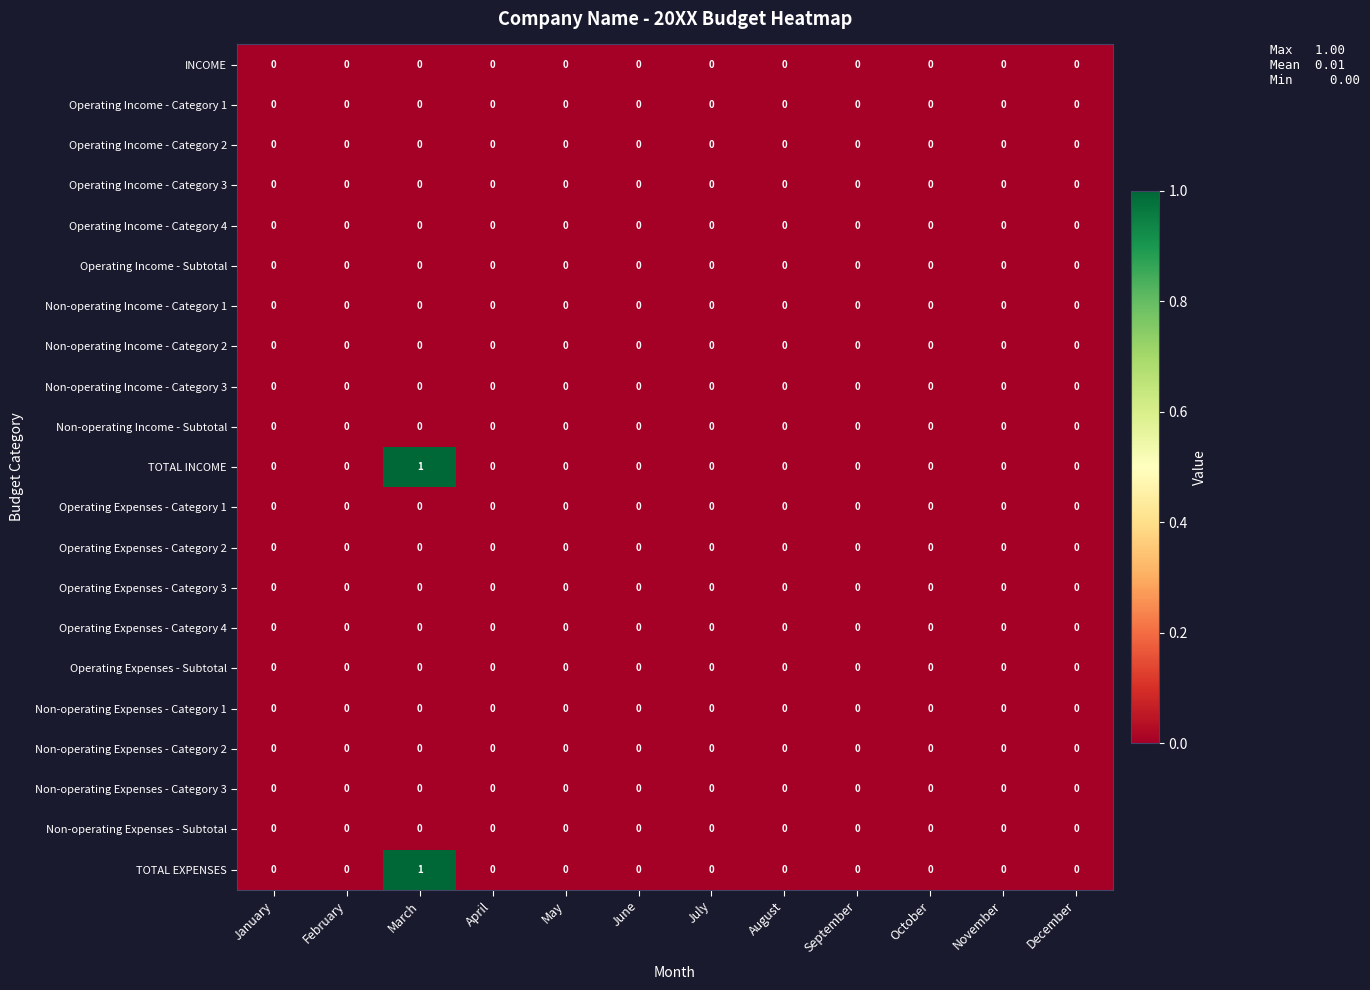

The Operating Expenses - Subtotal series shows 0 at August. True or false?

True